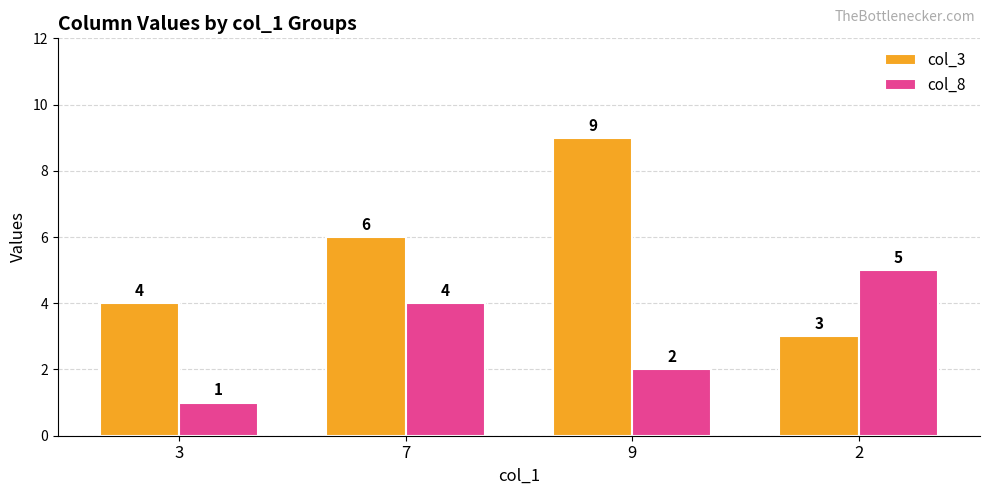

True or false: col_8 has a value of 9 at 2.

False